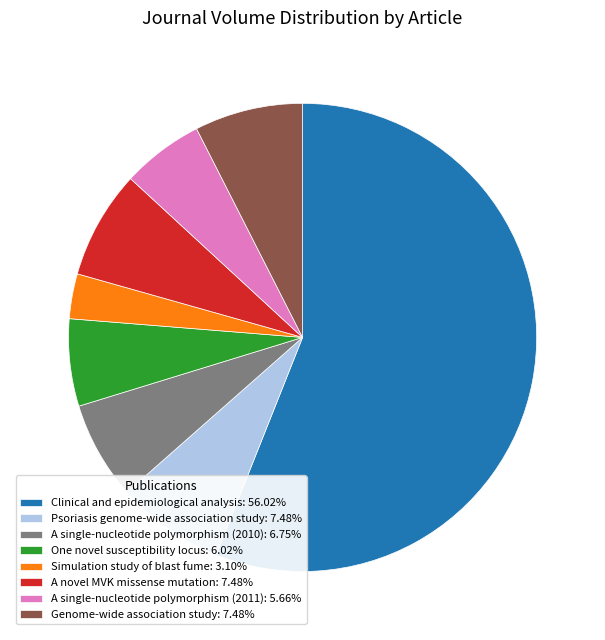

Which category has the biggest portion of the pie?

Clinical and epidemiological analysis